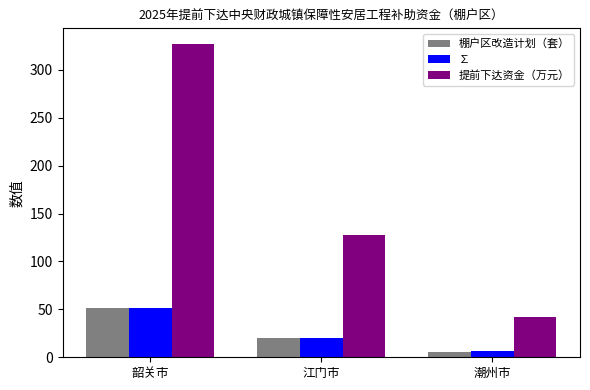

Which series has the largest total across all categories?

提前下达资金（万元）